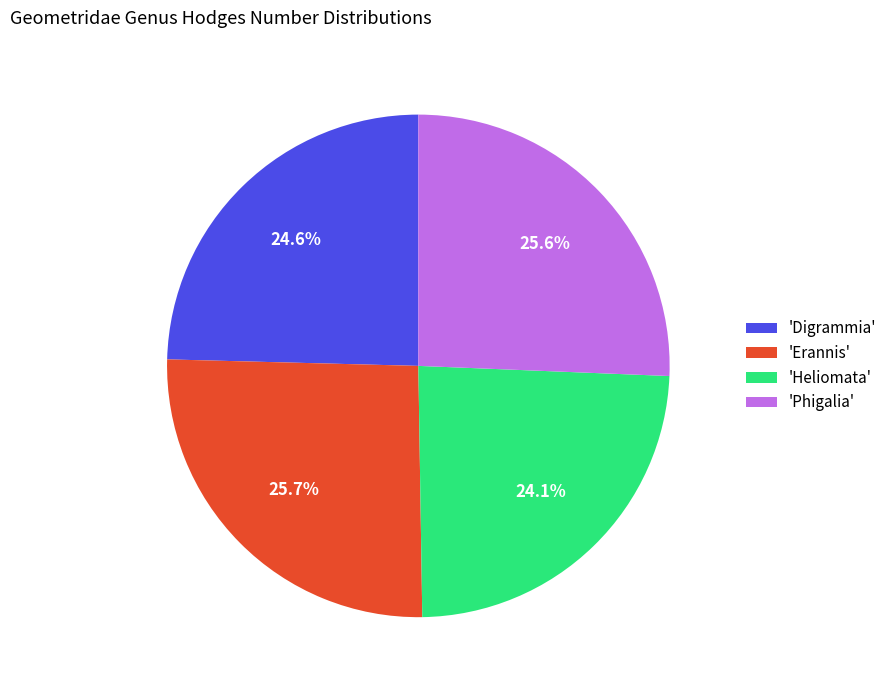

Is there any slice that represents more than half of the pie?

No